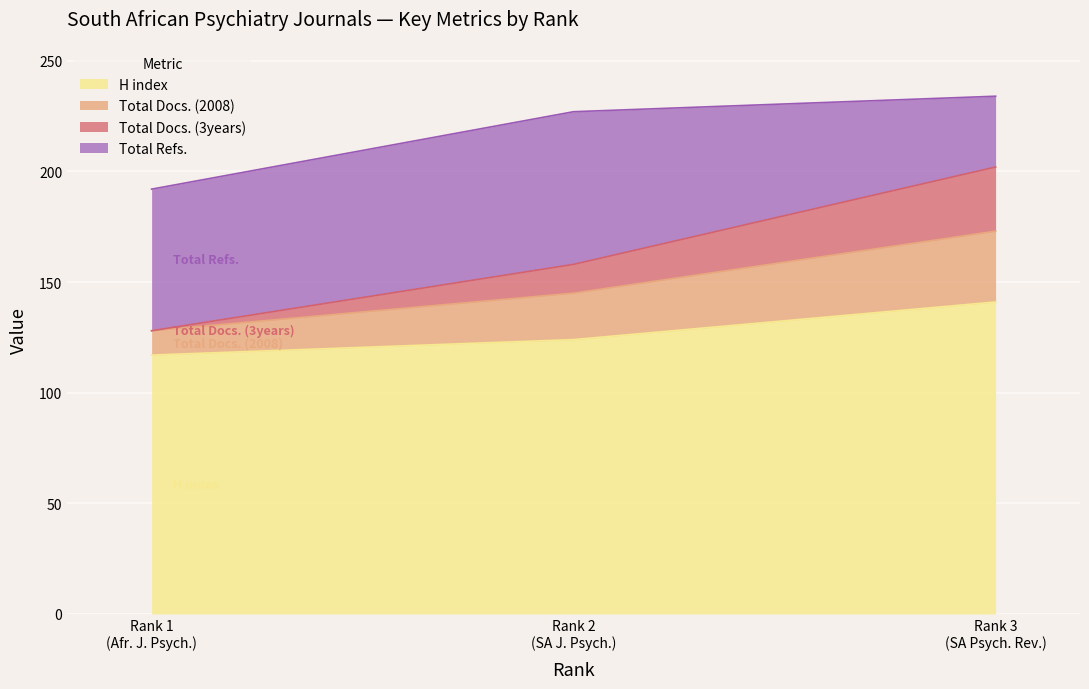

What is the minimum value for H index?

117